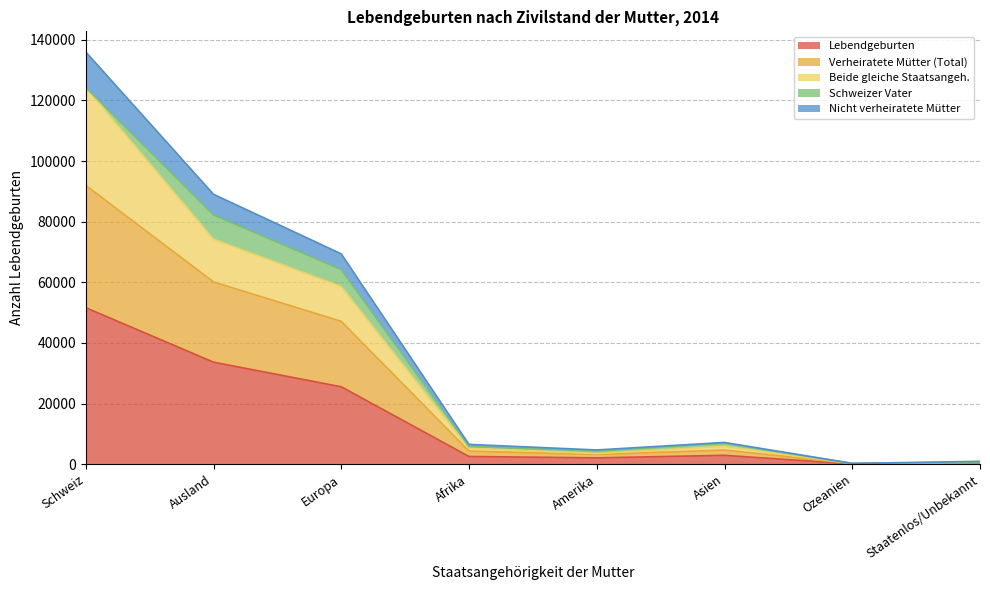

How many lines are shown in the chart?

5